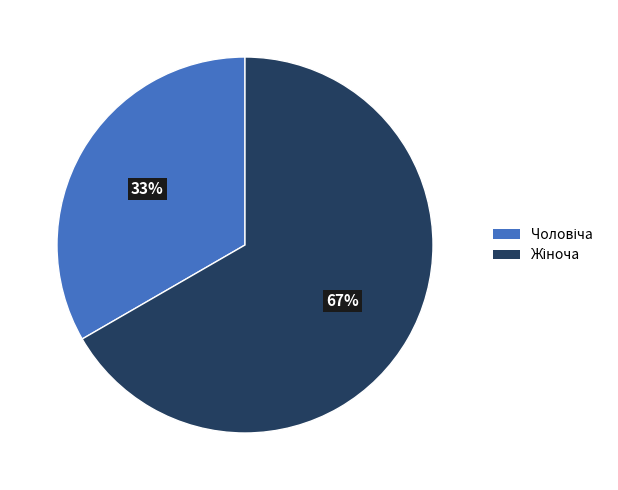

Is there a majority slice in this chart?

Yes